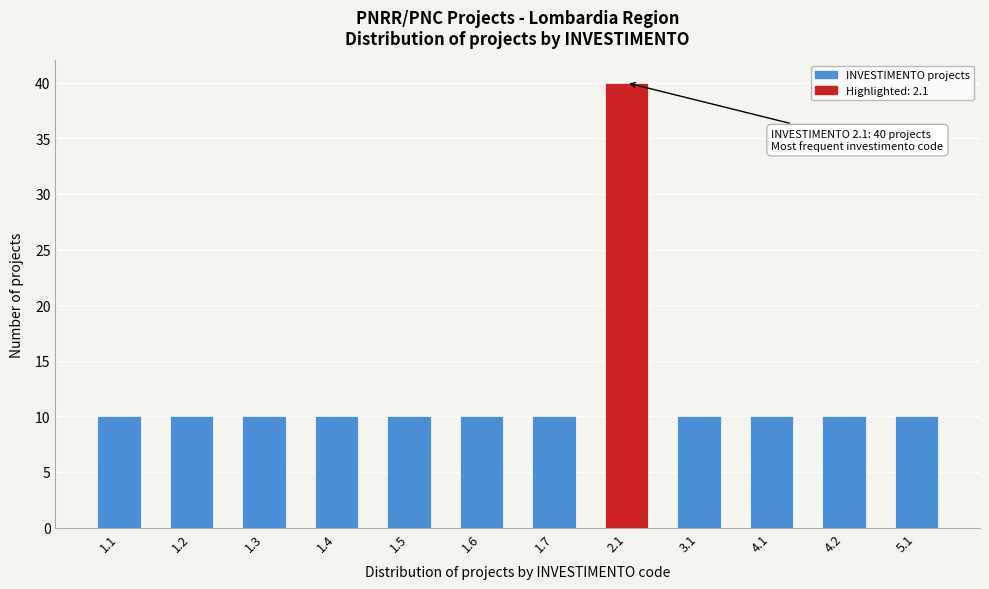

Reading right to left, extract all data points from this chart.

10	10	10	10	40	10	10	10	10	10	10	10